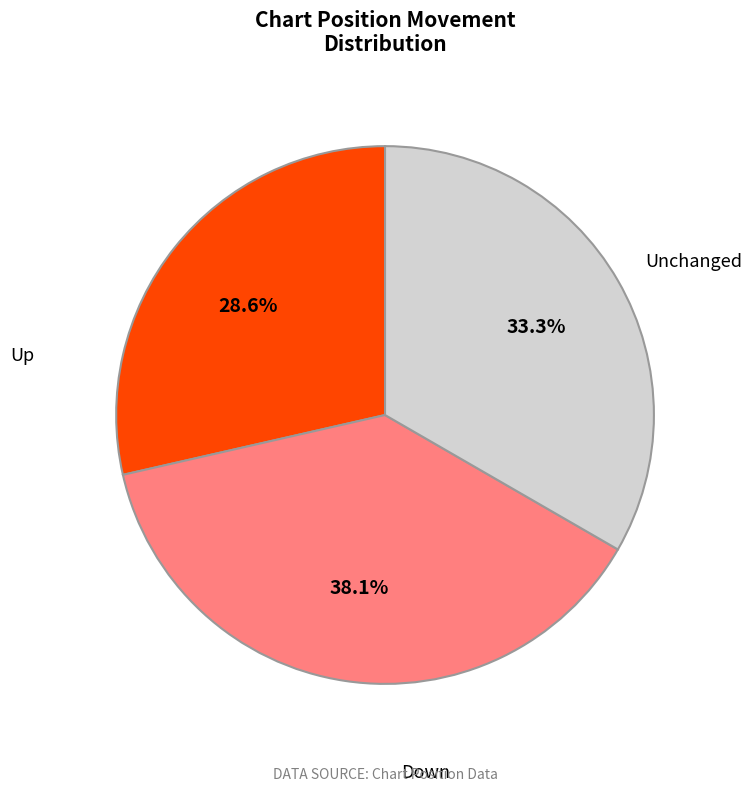

To the nearest percent, what is the difference between the largest and smallest slice percentages?

10%